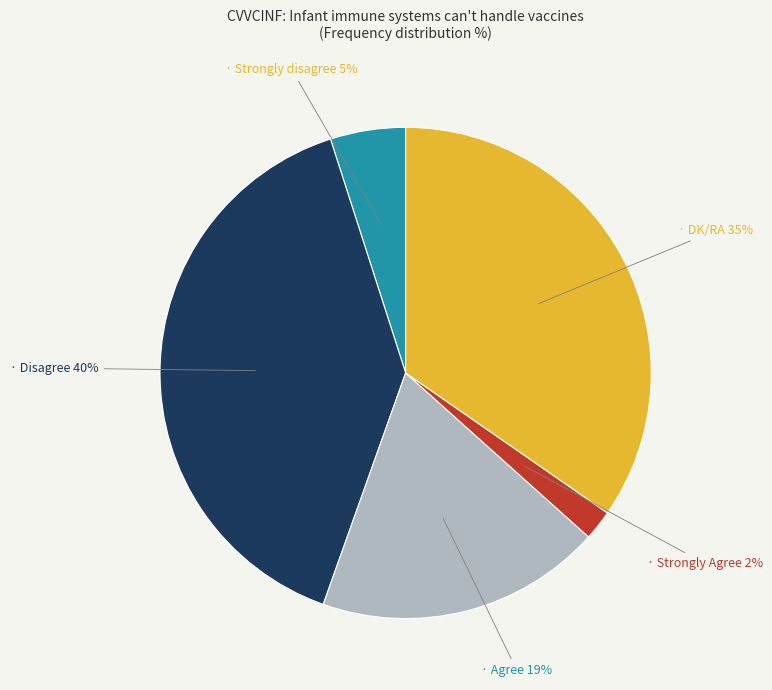

Is there any slice that represents more than half of the pie?

No